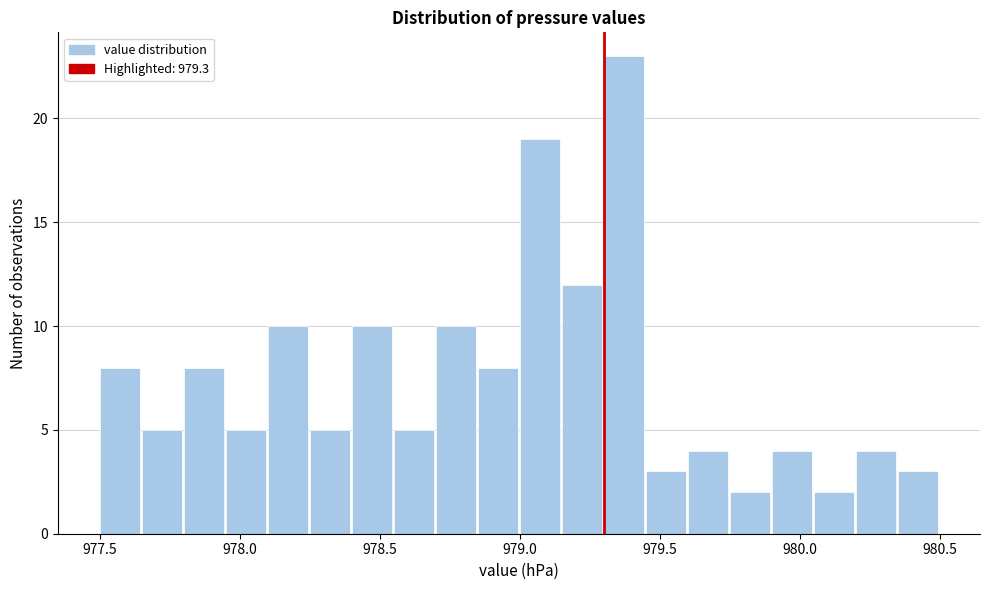

Read against the x-axis, roughly where is the centre of the tallest bar?

979.35